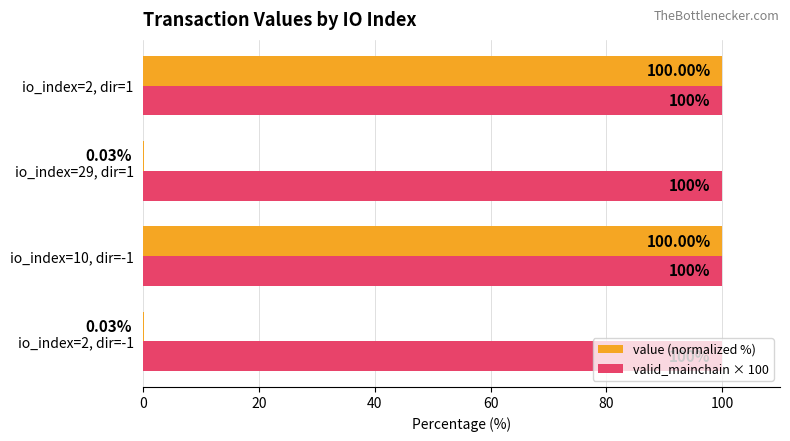

What is the sum of all valid_mainchain × 100 values?

400.0